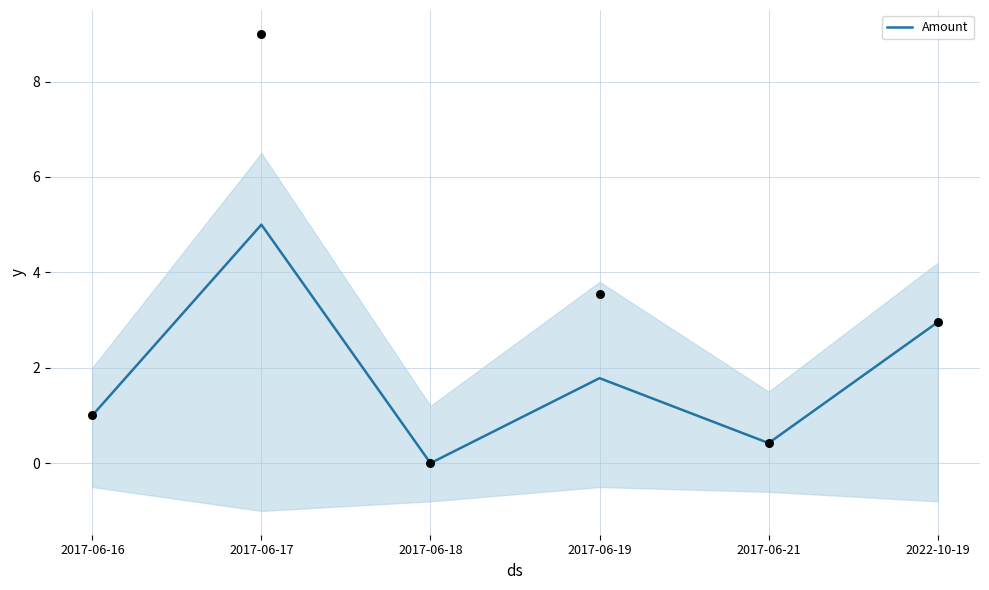

Between 2017-06-19 and 2017-06-18, which is larger?

2017-06-19